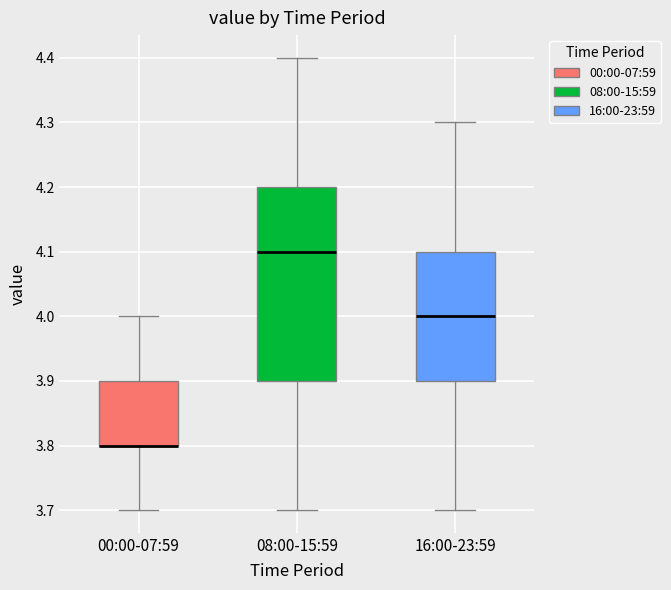

Which box is the tallest, from its lower edge to its upper edge?

08:00-15:59